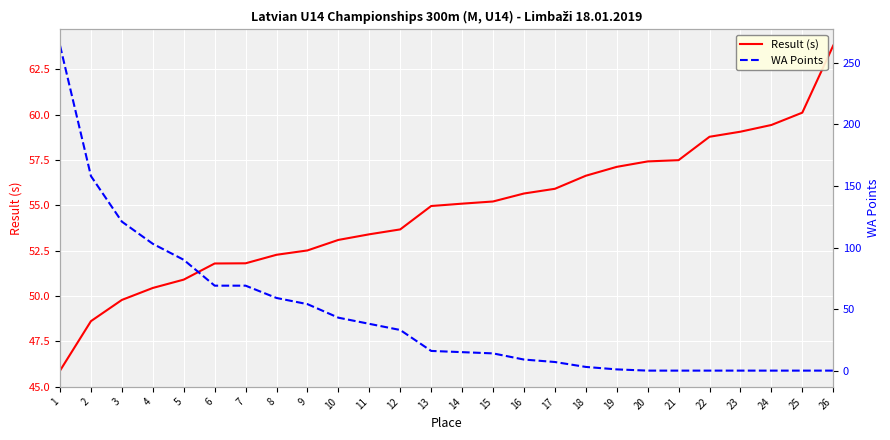

List the series in order of their peak value, highest first.

WA Points, Result (s)